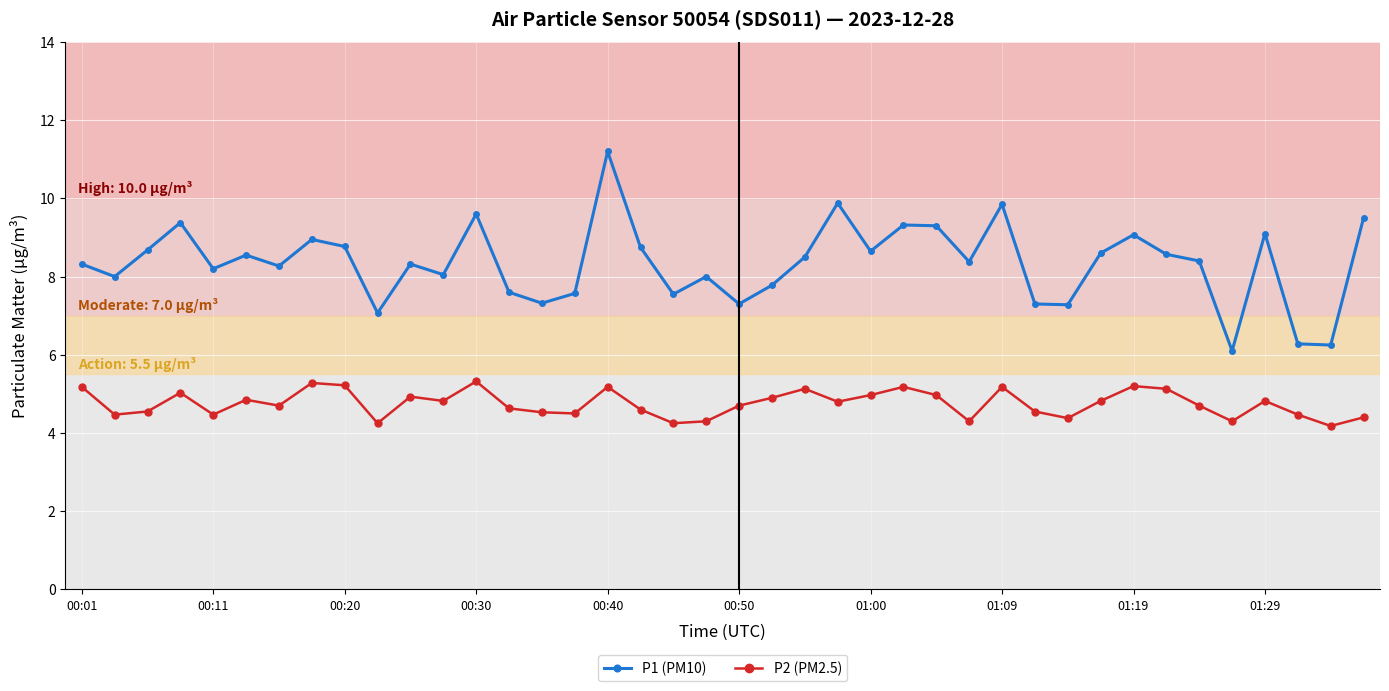

Which series has the widest spread of values?

P1 (PM10)